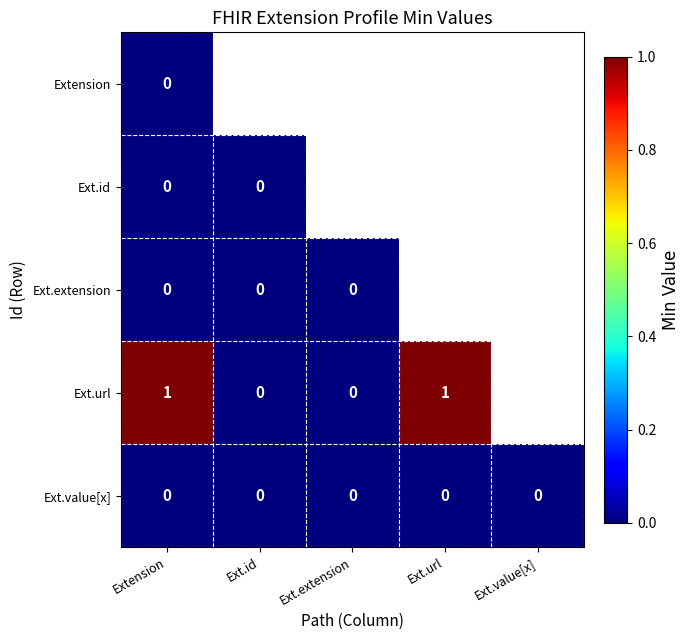

Is it true that Ext.value[x] equals 0 at Ext.url?

True